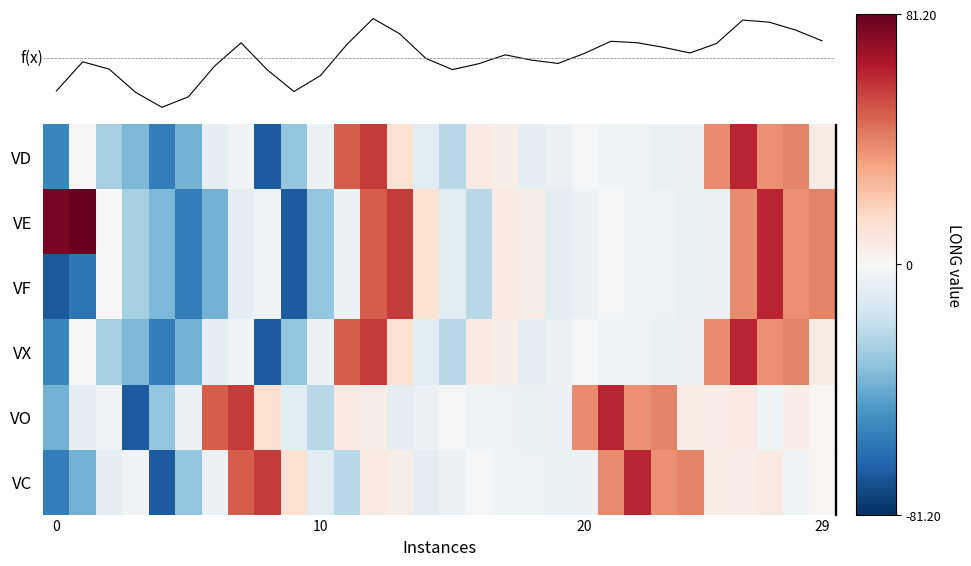

At which category is the sum across all series the highest?

12